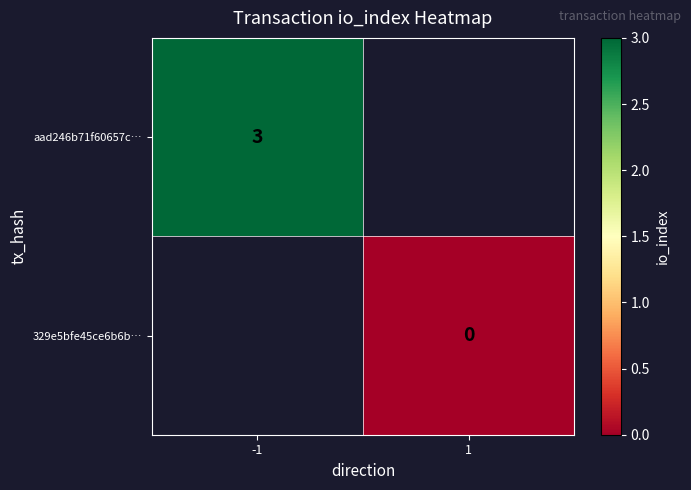

The value of aad246b71f60657c… at -1 is 4. True or false?

False